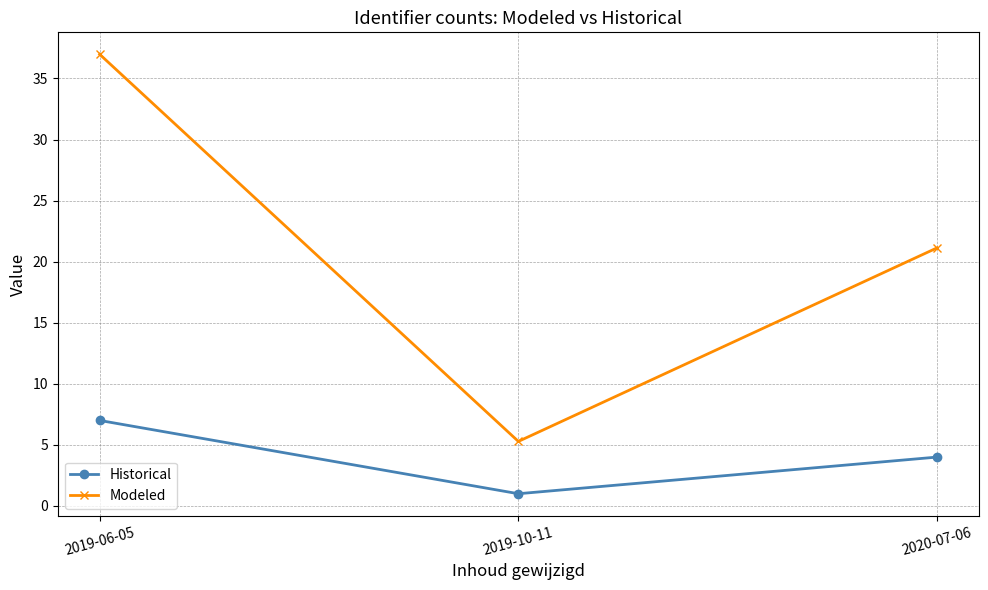

At which category does the chart reach its minimum across all series?

2019-10-11